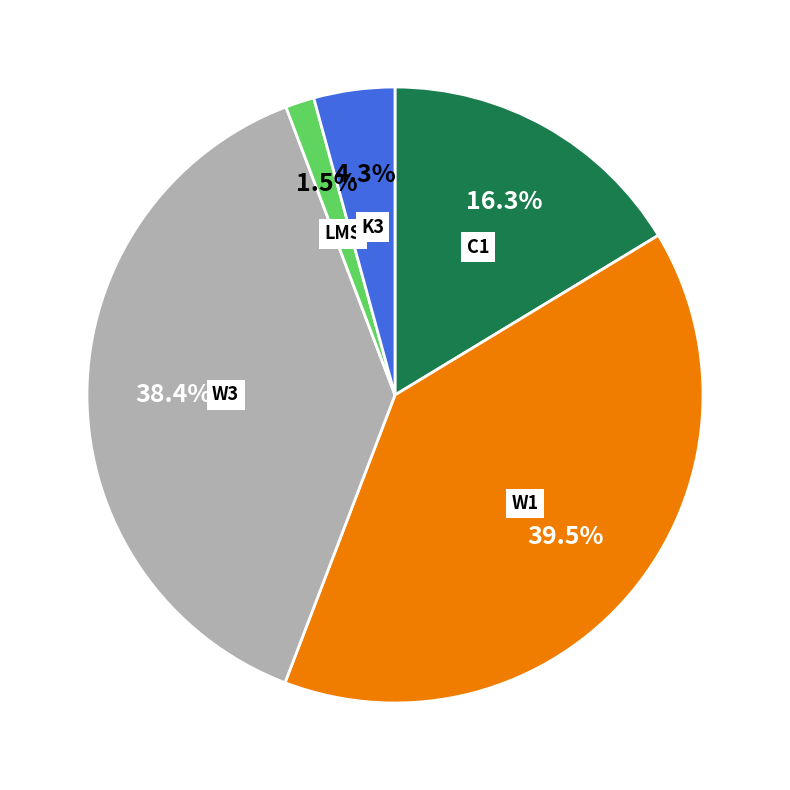

Is there any slice that represents more than half of the pie?

No